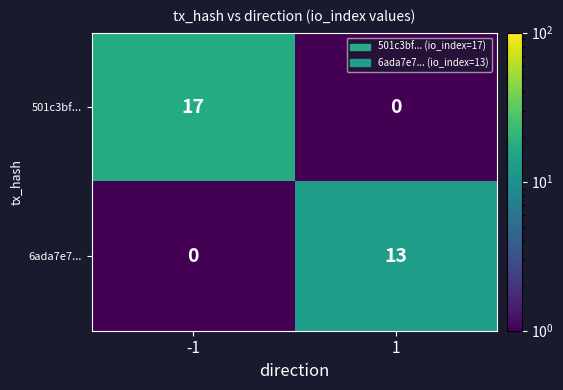

Which series has the largest total across all categories?

501c3bf...